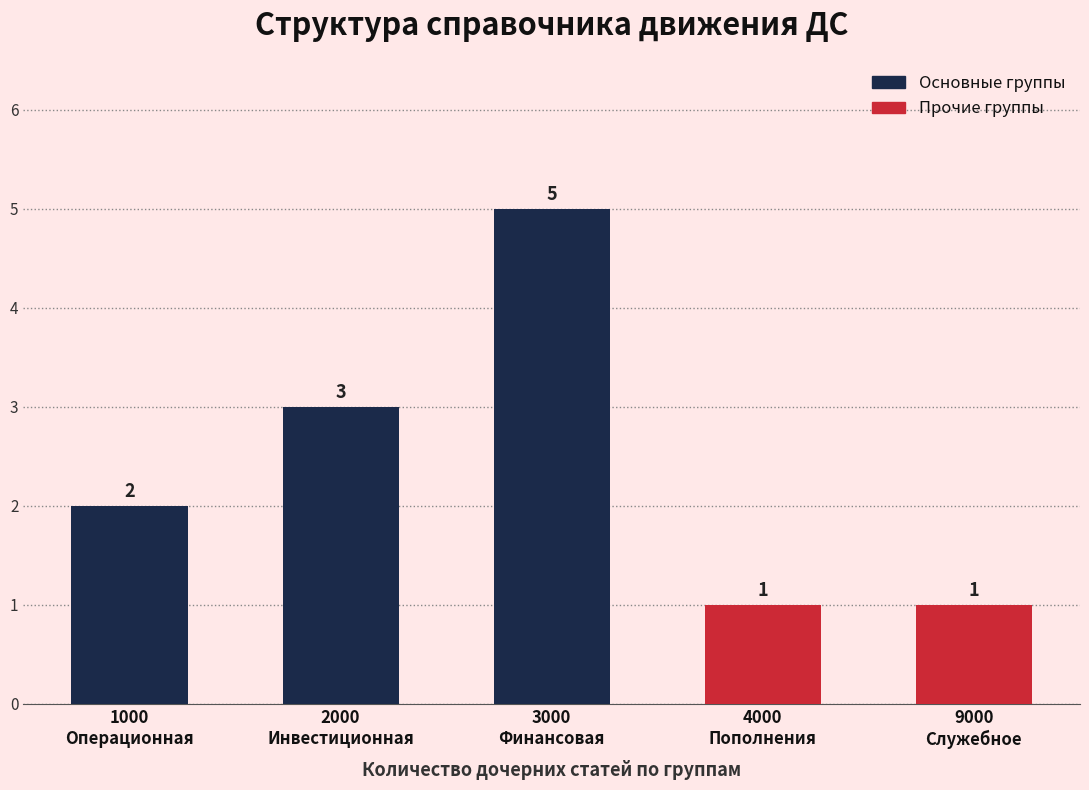

True or false: the data shows 5 at 2000
Инвестиционная.

False